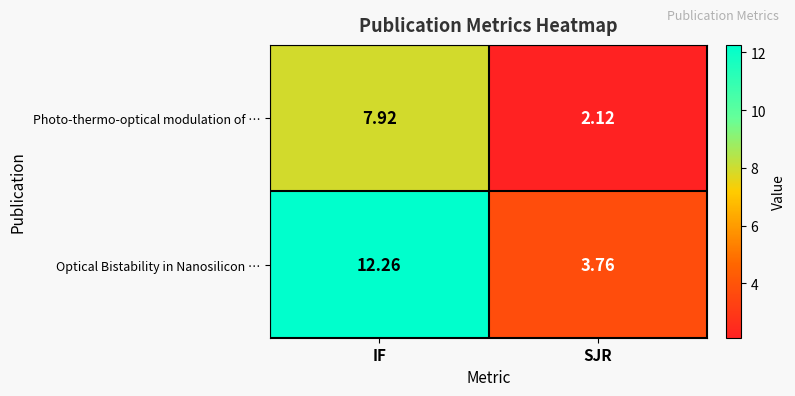

Where is Optical Bistability in Nanosilicon … nearest to the value 8?

SJR